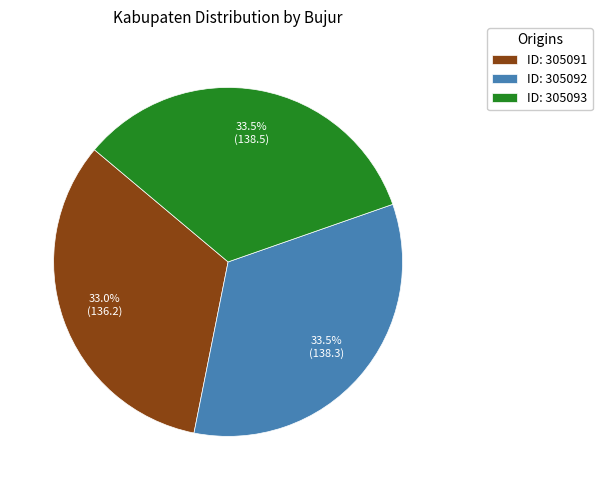

Is the sum of ID: 305091 and ID: 305093 greater than half?

Yes